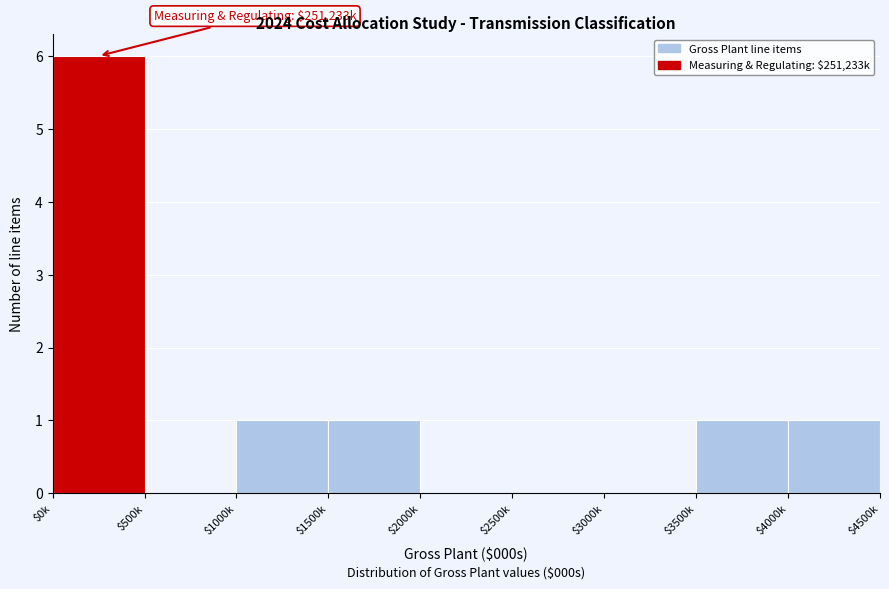

What is the maximum value shown in the chart?

6